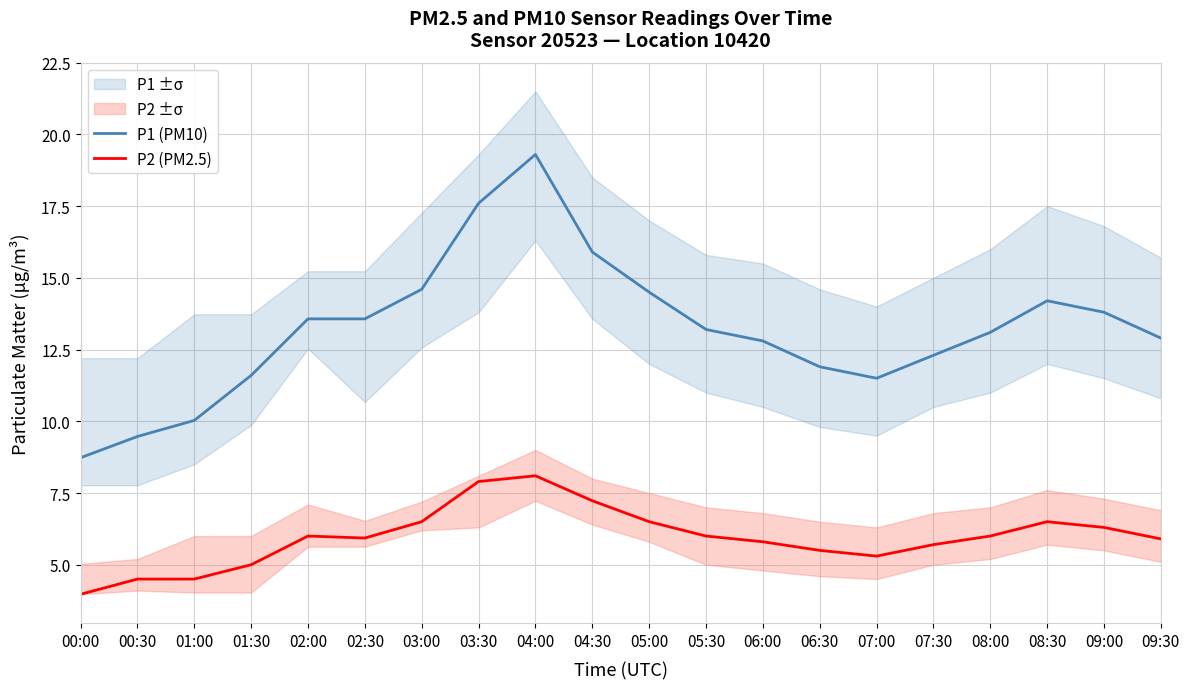

Which series has the largest range (max minus min)?

P1 (PM10)